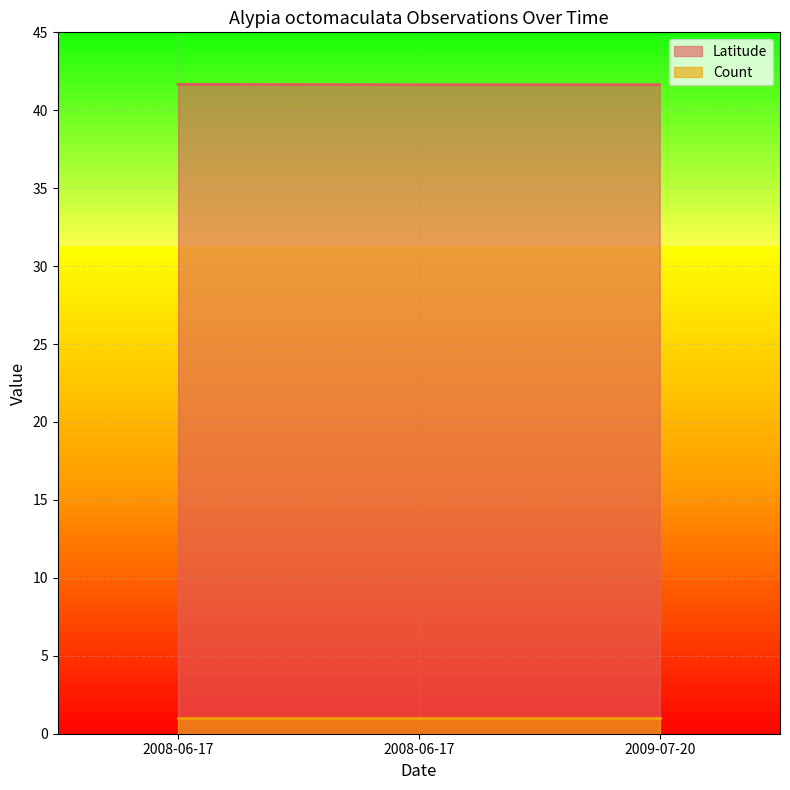

Is it true that the value at 2008-06-17 is 41.6?

True